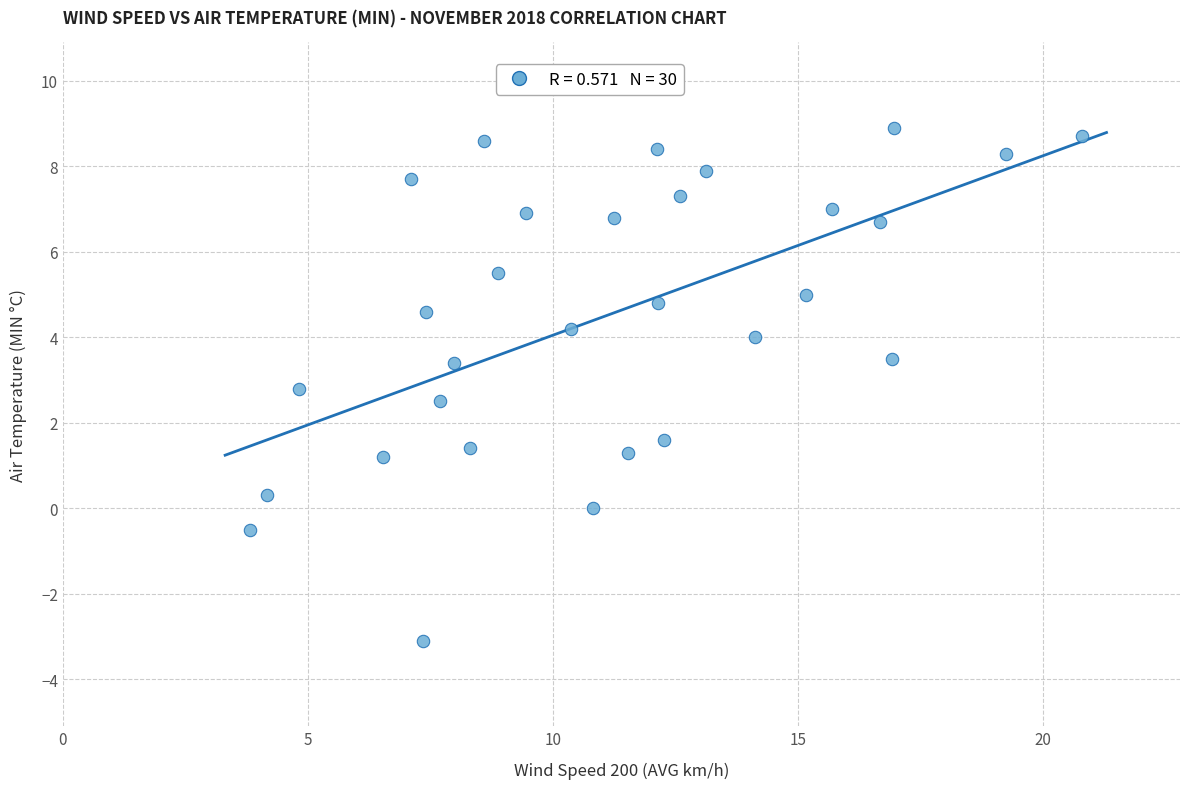

What is the range of Y values (max minus min)?

12.0